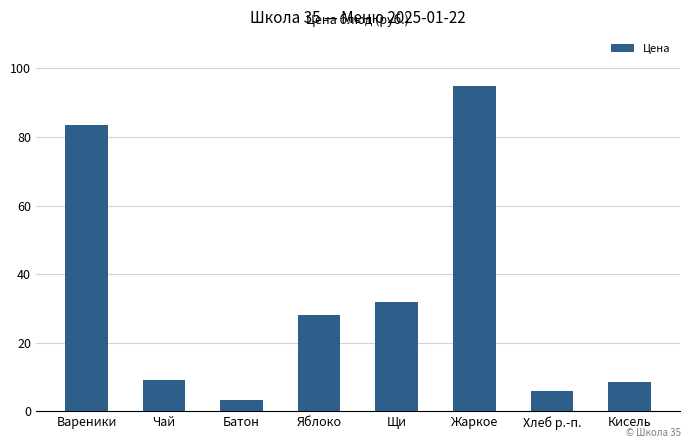

What is the label of the 3rd bar from the right?

Жаркое